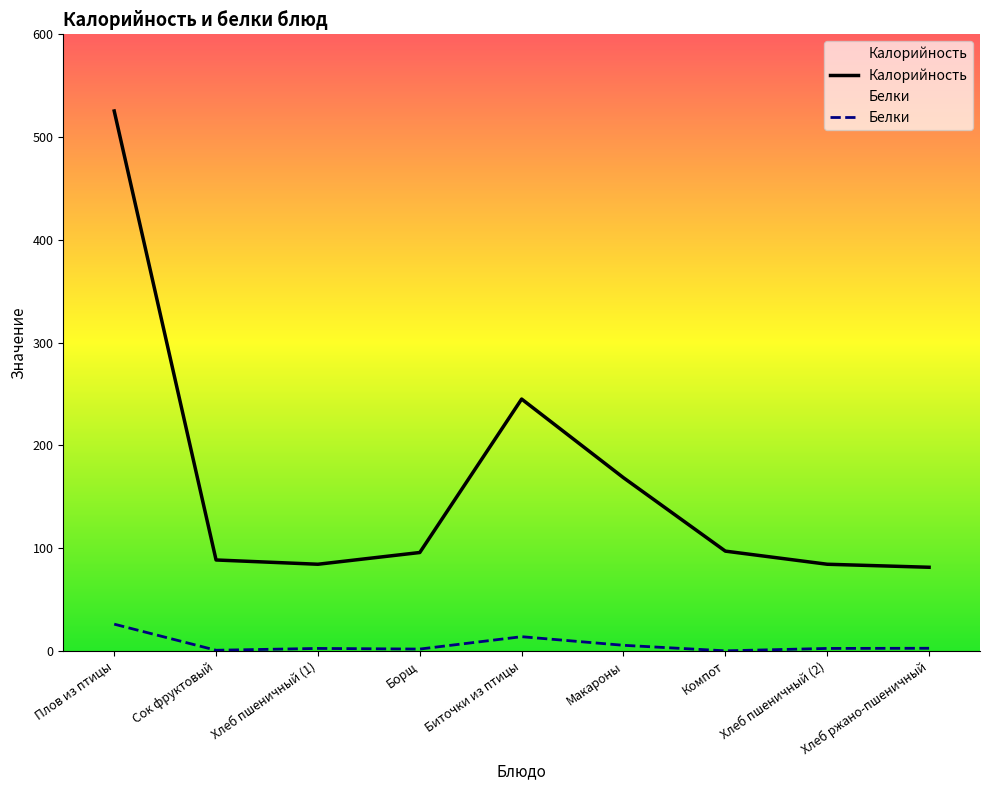

Which series has the largest total across all categories?

Калорийность